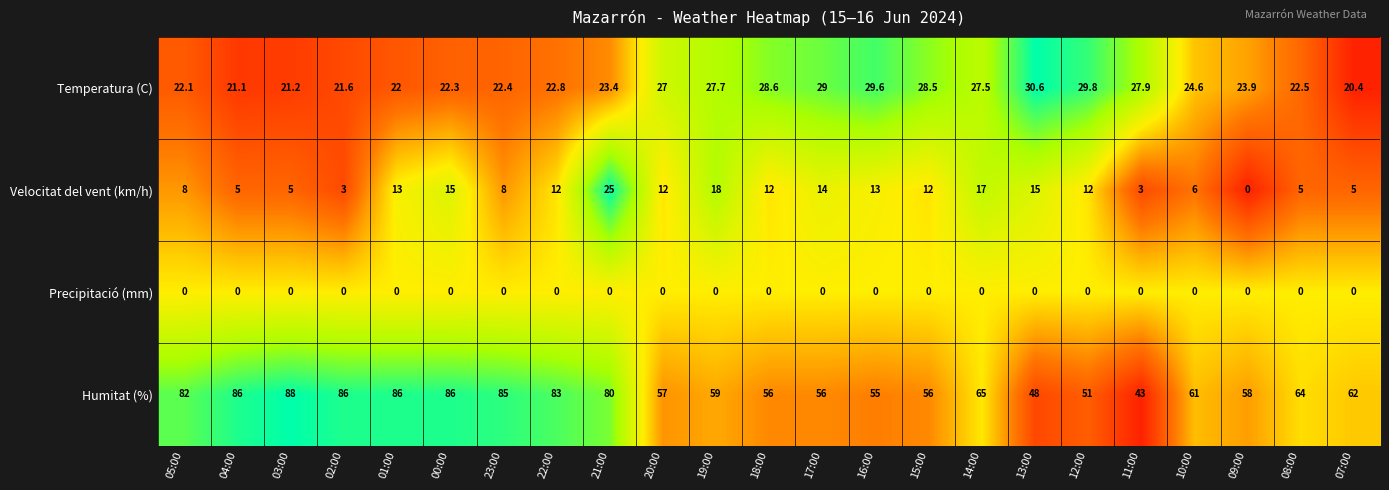

At which label does Temperatura (C) first exceed 23?

21:00